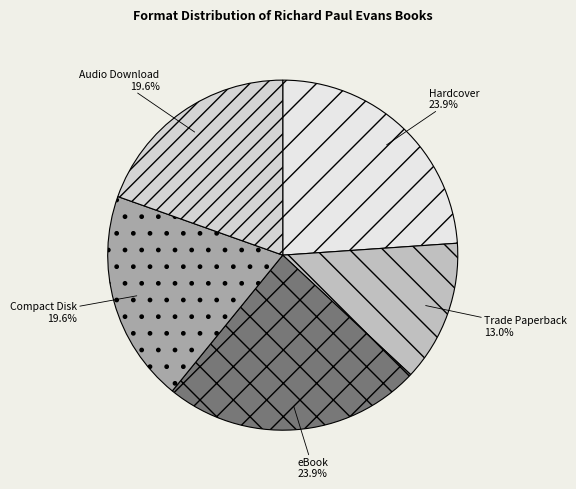

The eBook slice represents 32% of the pie. True or false?

False